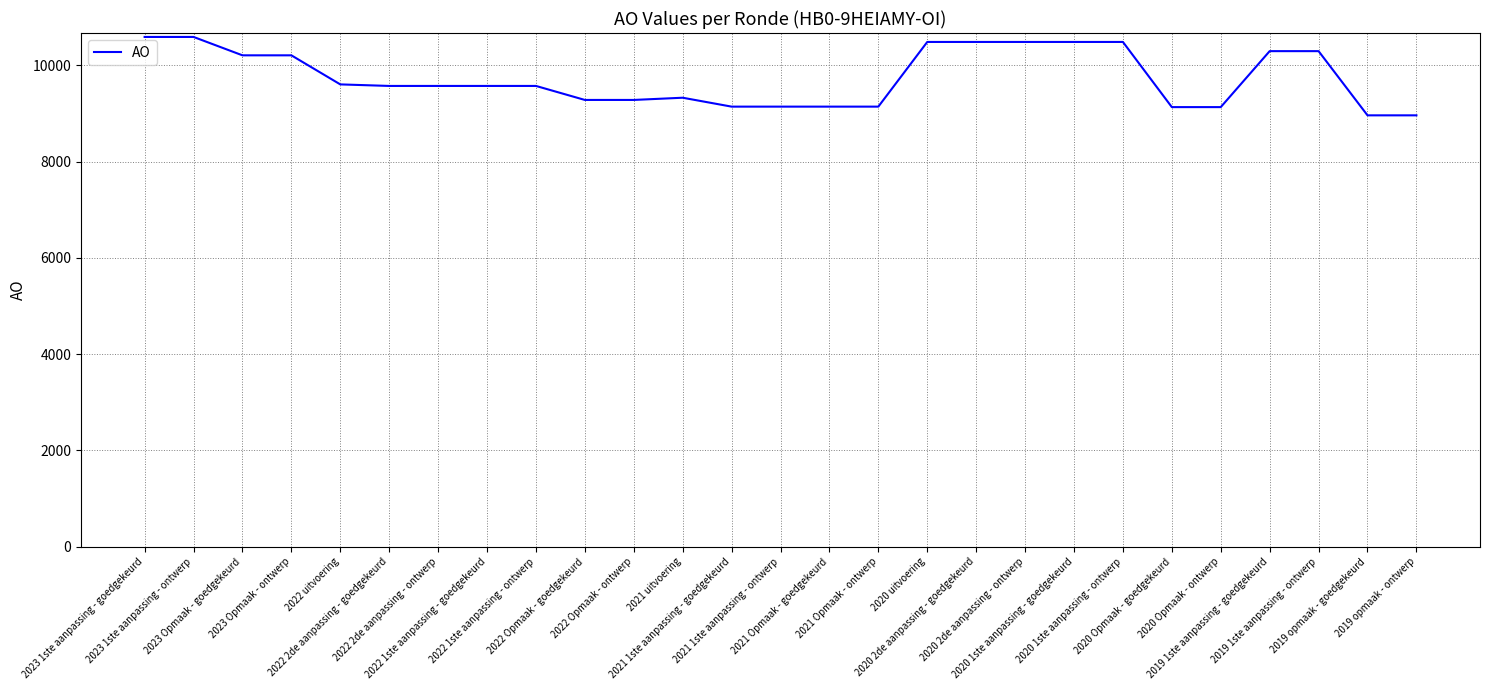

Between 2021 1ste aanpassing - ontwerp and 2022 uitvoering, which is larger?

2022 uitvoering